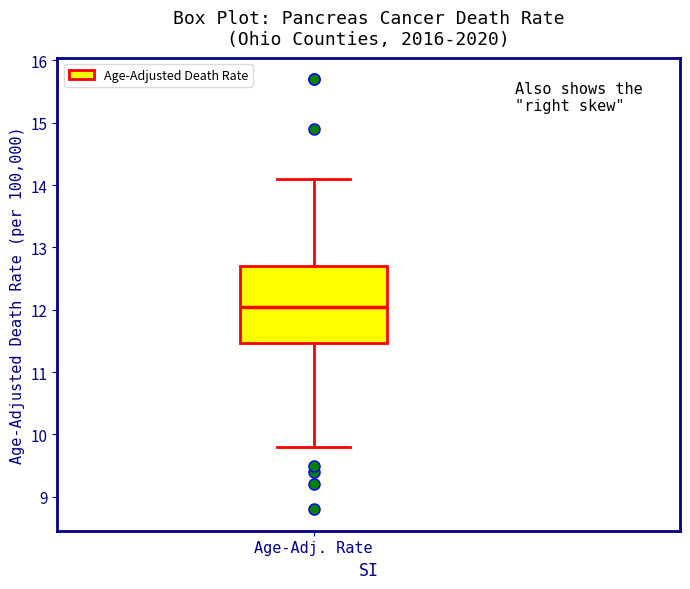

Transcribe this box plot: give where the median line is, the range the box spans, and where the two whiskers end, as read against the y-axis. The values are not printed on the chart, so give them approximately, as read against the axis.

median 12.1, box 11.5 to 12.7, whiskers 9.8 to 14.1